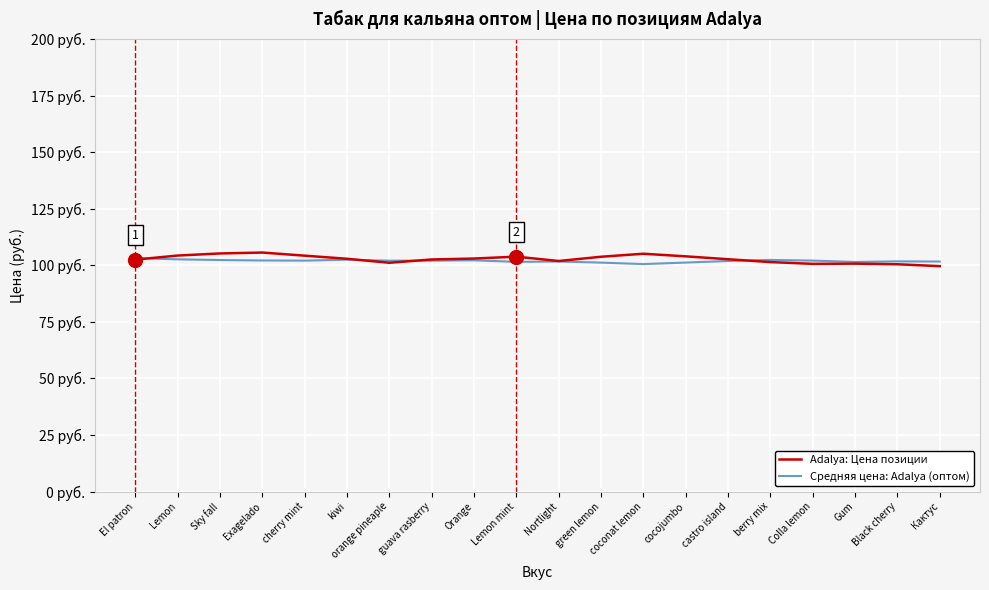

True or false: Средняя цена: Adalya (оптом) and Adalya: Цена позиции intersect in this chart.

True